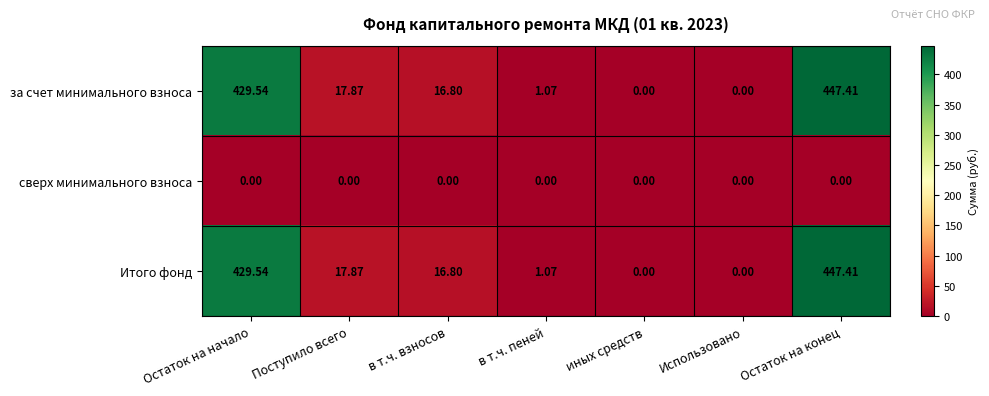

At which label does Итого фонд reach its peak?

Остаток на конец